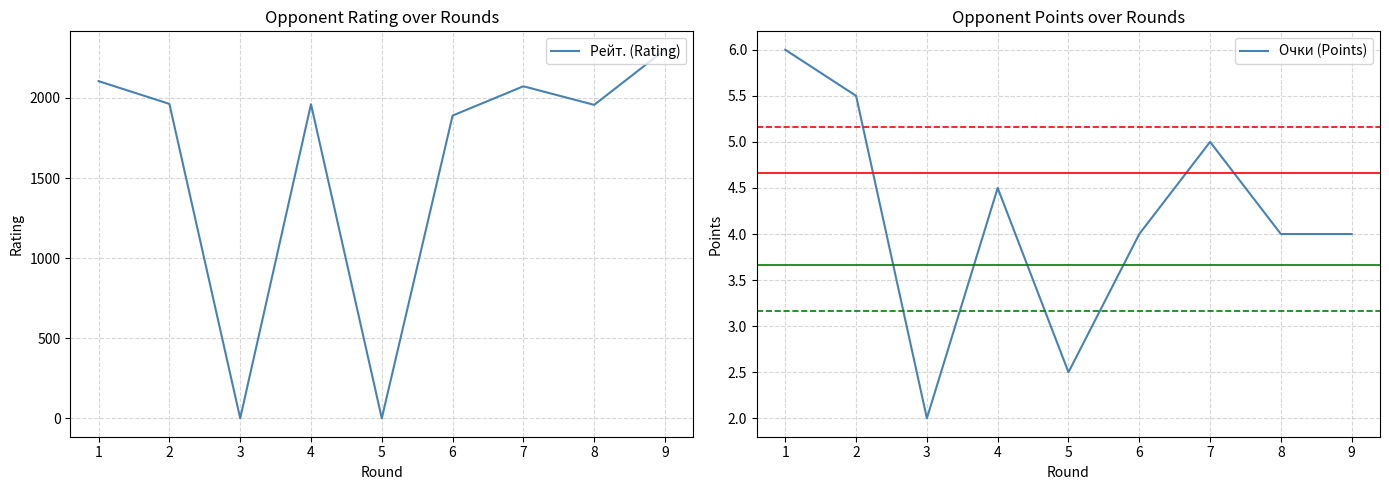

Reading left to right, list all the values displayed in this chart.

Рейт. (Rating): 1=2105.0	2=1963.0	3=0.0	4=1961.0	5=0.0	6=1890.0	7=2073.0	8=1957.0	9=2301.0
Очки (Points): 1=6.0	2=5.5	3=2.0	4=4.5	5=2.5	6=4.0	7=5.0	8=4.0	9=4.0